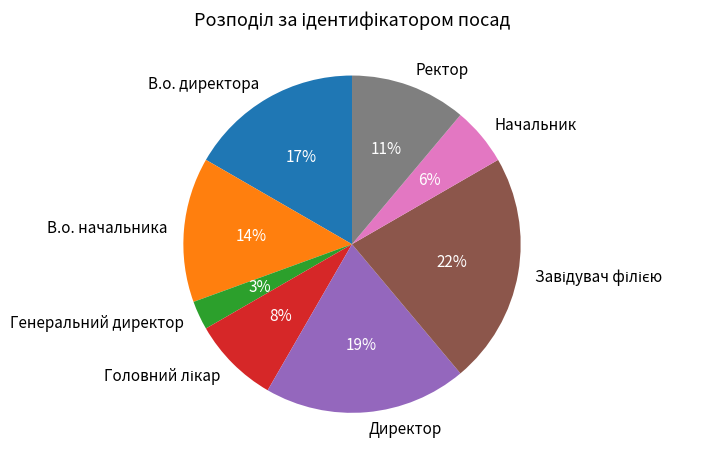

To the nearest percent, what portion does Ректор represent?

11%